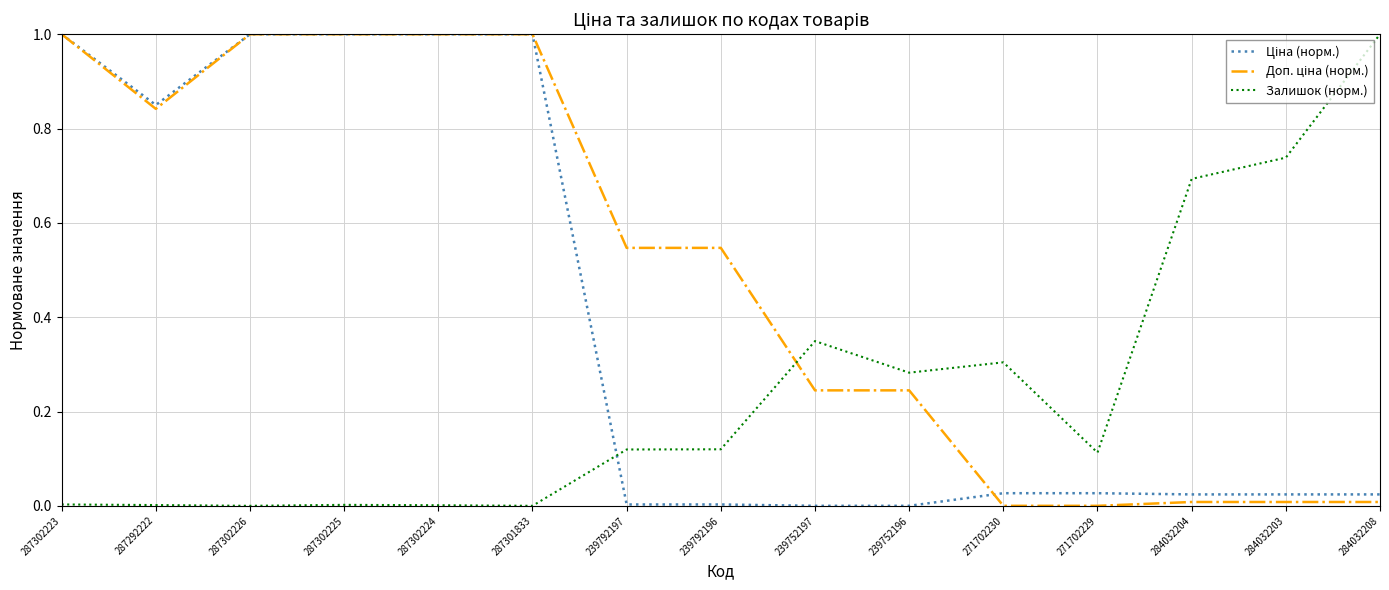

What is the greatest value displayed?

1.0